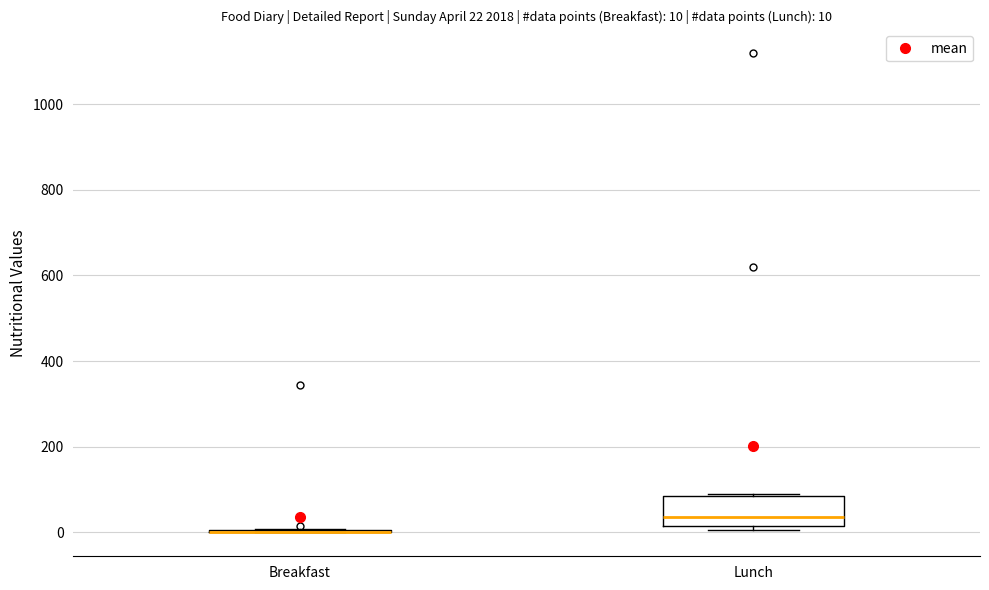

Which box is the tallest, from its lower edge to its upper edge?

Lunch